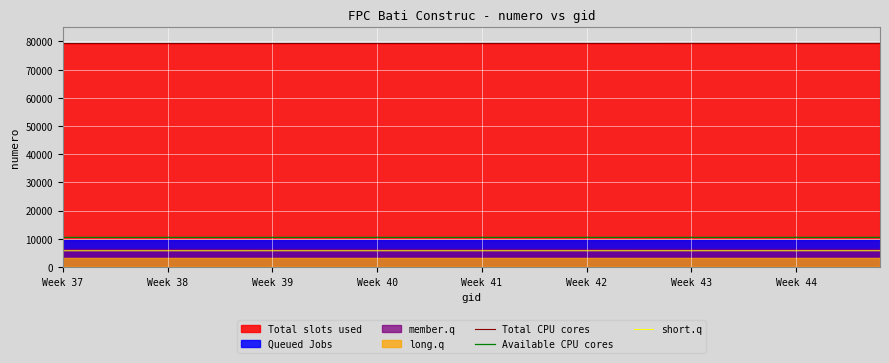

True or false: Total CPU cores and Available CPU cores cross at least once.

False